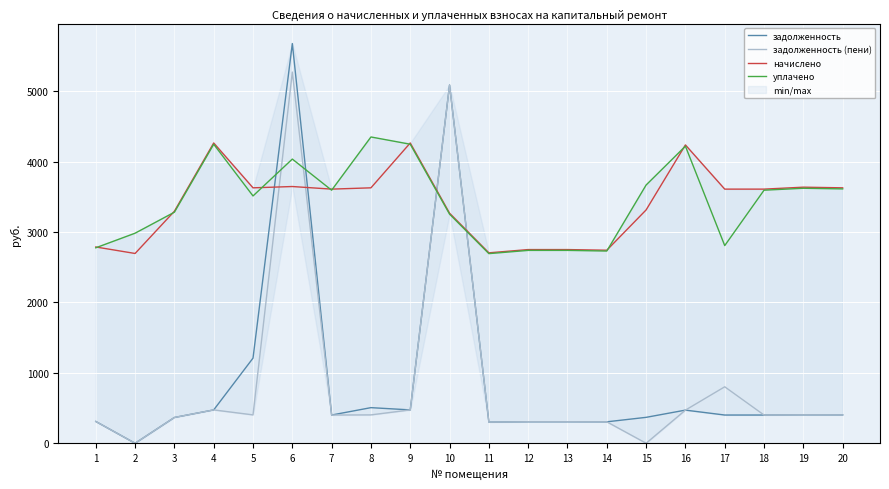

The задолженность (пени) series shows 147.8 at 11. True or false?

False